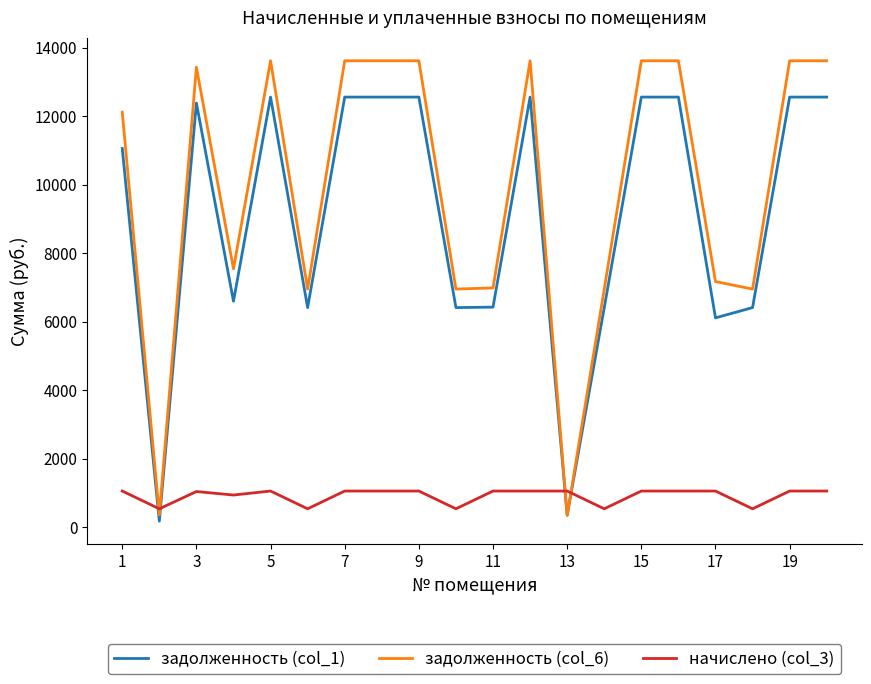

True or false: задолженность (col_1) and начислено (col_3) intersect in this chart.

True